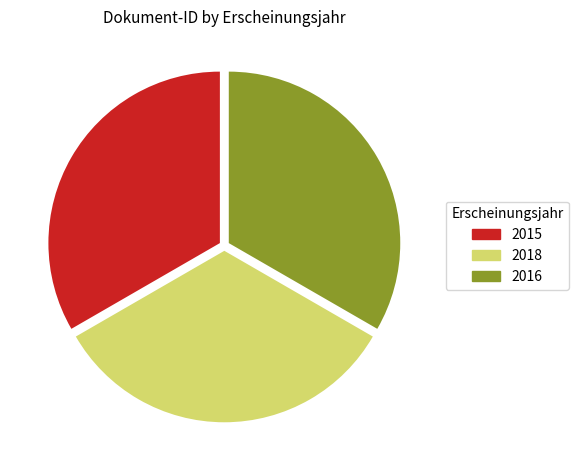

Is it true that 2018 is 33% of the pie?

True